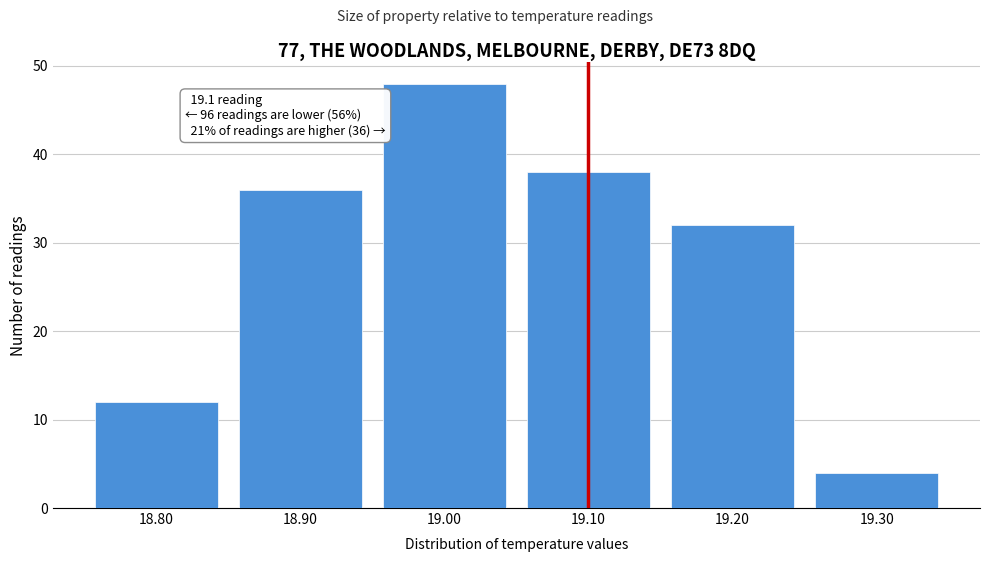

Which range on the x-axis has the tallest bar?

18.95 to 19.05